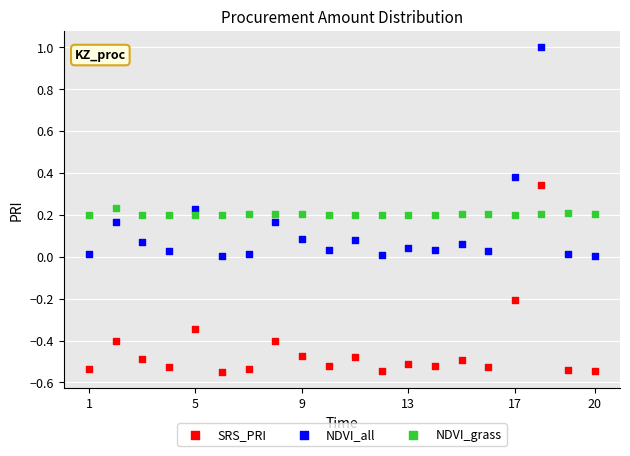

Across all data points, what is the range of Y values (max minus min)?

1.5